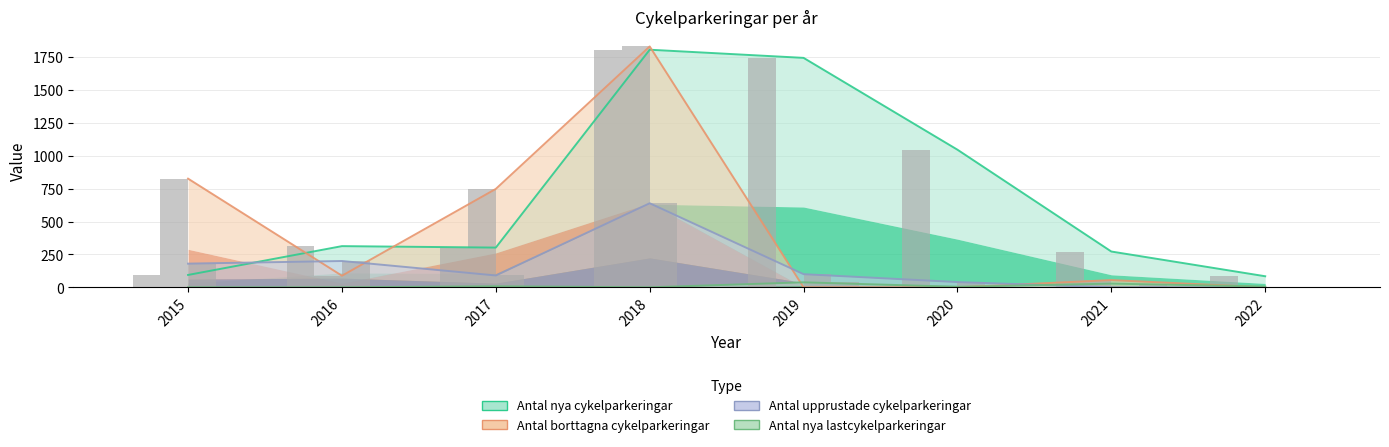

Reading left to right, extract all data points from this chart.

Antal nya cykelparkeringar: 94	313	302	1806	1744	1046	272	84
Antal borttagna cykelparkeringar: 826	88	748	1831	0	0	55	0
Antal upprustade cykelparkeringar: 180	200	90	639	100	40	0	0
Antal nya lastcykelparkeringar: 0	0	8	0	38	4	28	6